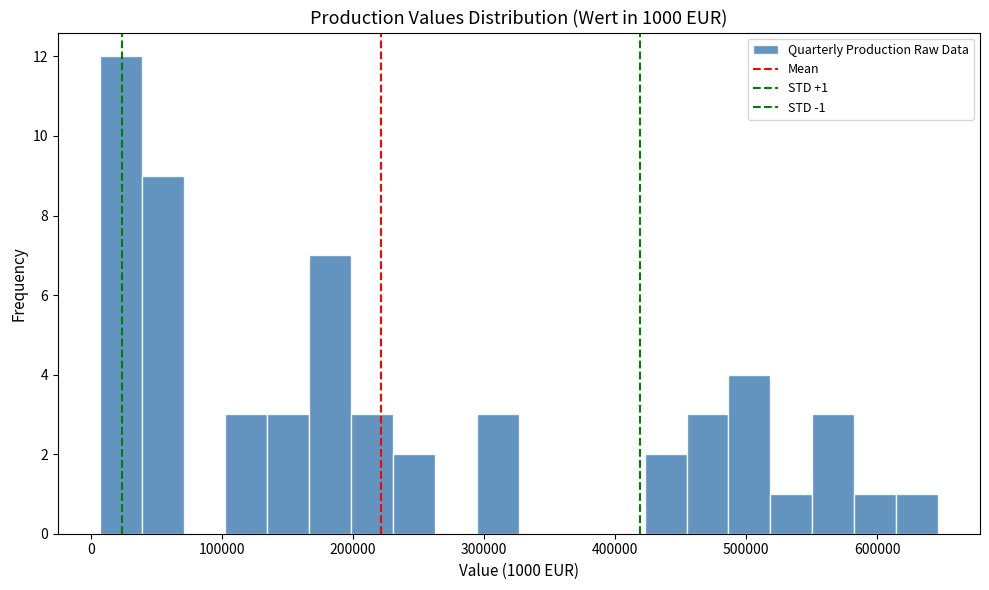

Around what value on the x-axis is the tallest bar? Give the approximate position of its centre, as read against the axis.

20000